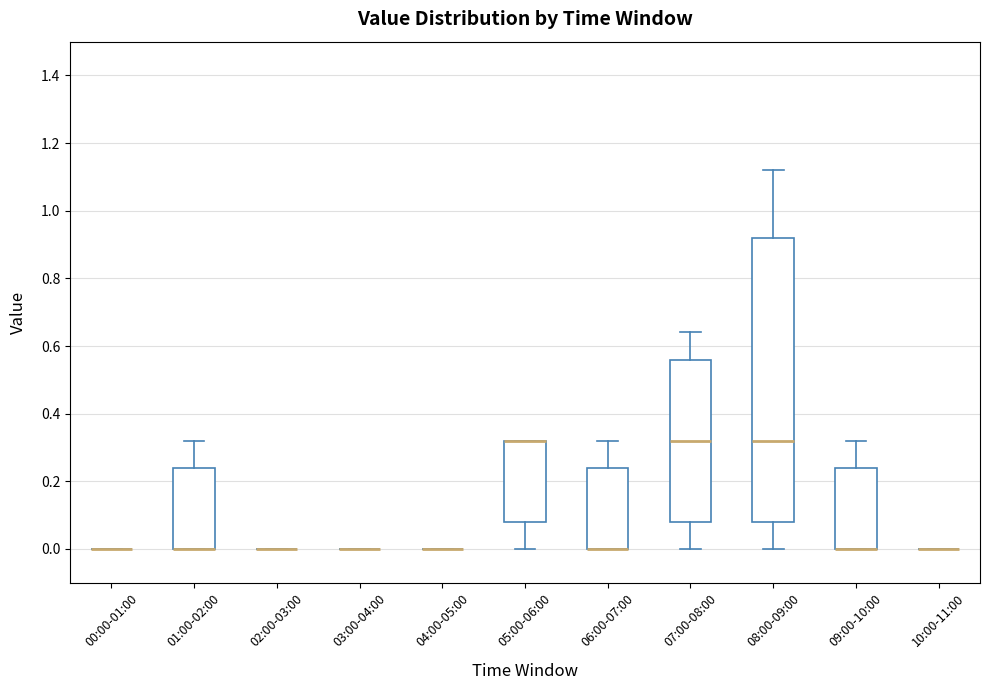

Reading left to right, transcribe this box plot: for each box, give where its median line is, the range the box spans, and where its two whiskers end, as read against the y-axis. The values are not printed on the chart, so give them approximately, as read against the axis.

00:00-01:00: box collapsed to a line at 0.00, whiskers 0.00 to 0.00
01:00-02:00: median 0.00 (drawn on the box's lower edge), box 0.00 to 0.24, whiskers 0.00 to 0.32
02:00-03:00: box collapsed to a line at 0.00, whiskers 0.00 to 0.00
03:00-04:00: box collapsed to a line at 0.00, whiskers 0.00 to 0.00
04:00-05:00: box collapsed to a line at 0.00, whiskers 0.00 to 0.00
05:00-06:00: median 0.32 (drawn on the box's upper edge), box 0.08 to 0.32, whiskers 0.00 to 0.32
06:00-07:00: median 0.00 (drawn on the box's lower edge), box 0.00 to 0.24, whiskers 0.00 to 0.32
07:00-08:00: median 0.32, box 0.08 to 0.56, whiskers 0.00 to 0.64
08:00-09:00: median 0.32, box 0.08 to 0.92, whiskers 0.00 to 1.12
09:00-10:00: median 0.00 (drawn on the box's lower edge), box 0.00 to 0.24, whiskers 0.00 to 0.32
10:00-11:00: box collapsed to a line at 0.00, whiskers 0.00 to 0.00